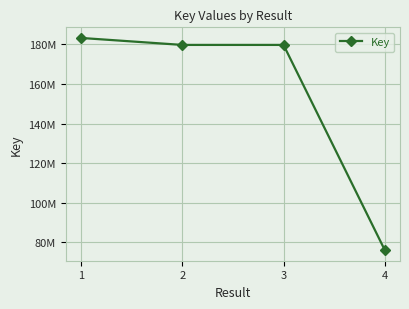

What is the value of the 1st point from the left?

183313615